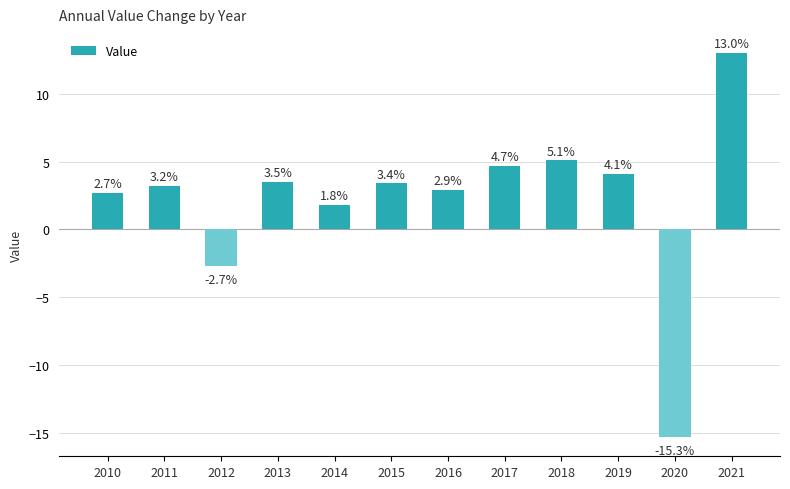

At which label does the data first exceed 3?

2011